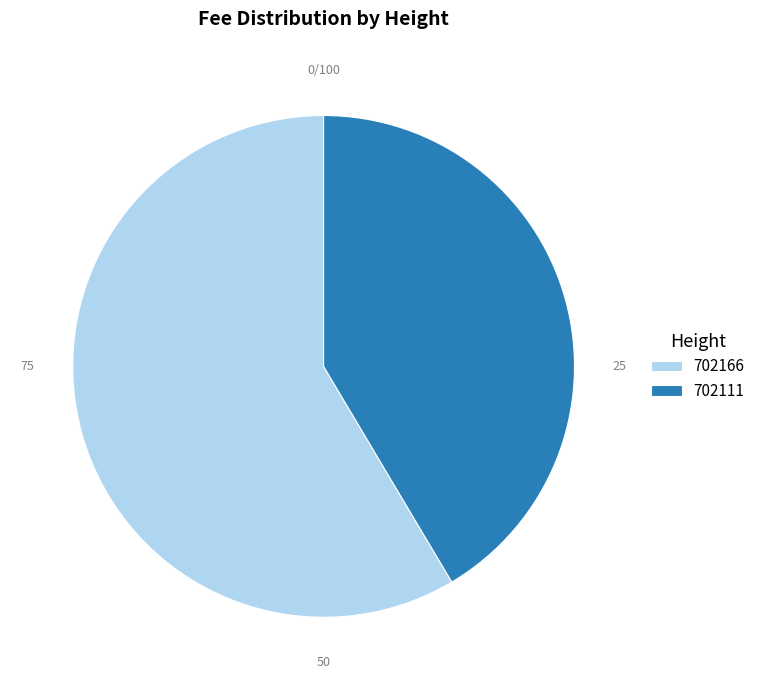

True or false: 702166 accounts for 59% of the total.

True